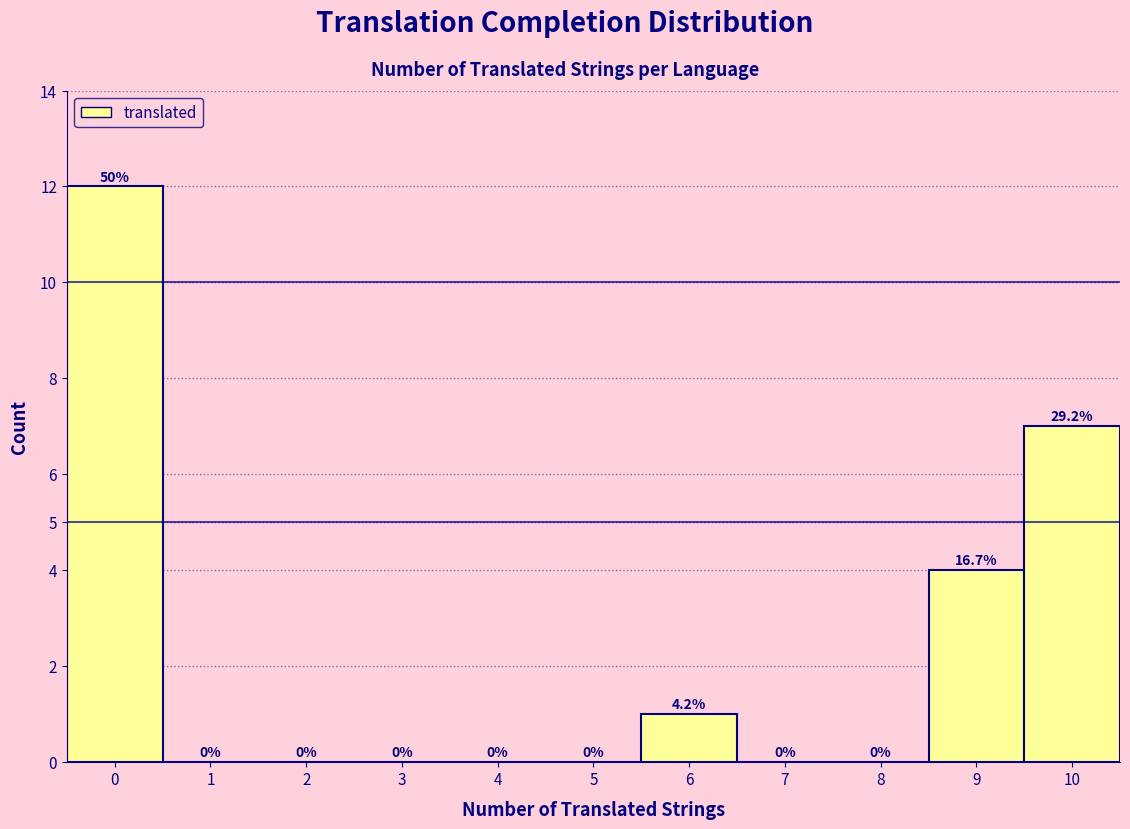

Which range on the x-axis has the tallest bar?

-0.5 to 0.5